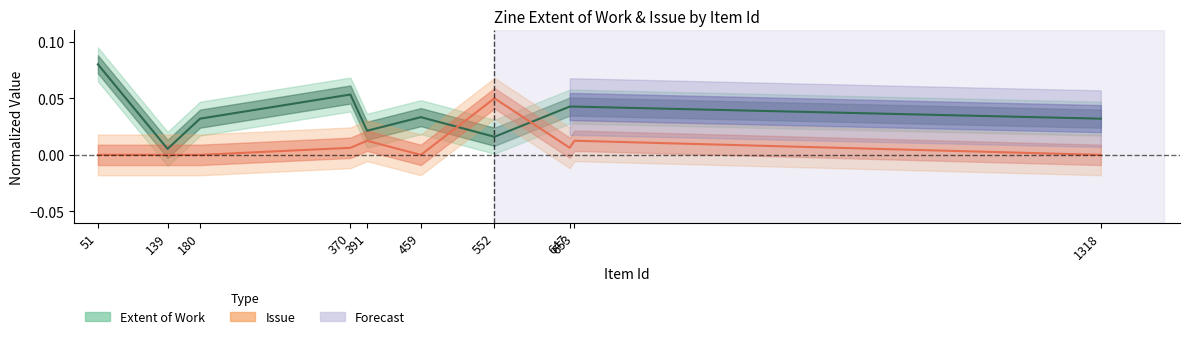

Reading left to right, list all the values displayed in this chart.

Extent of Work: 51=0.1	139=0.0	180=0.0	370=0.1	391=0.0	459=0.0	552=0.0	647=0.0	653=0.0	1318=0.0
Issue: 51=0.0	139=0.0	180=0.0	370=0.0	391=0.0	459=0.0	552=0.1	647=0.0	653=0.0	1318=0.0